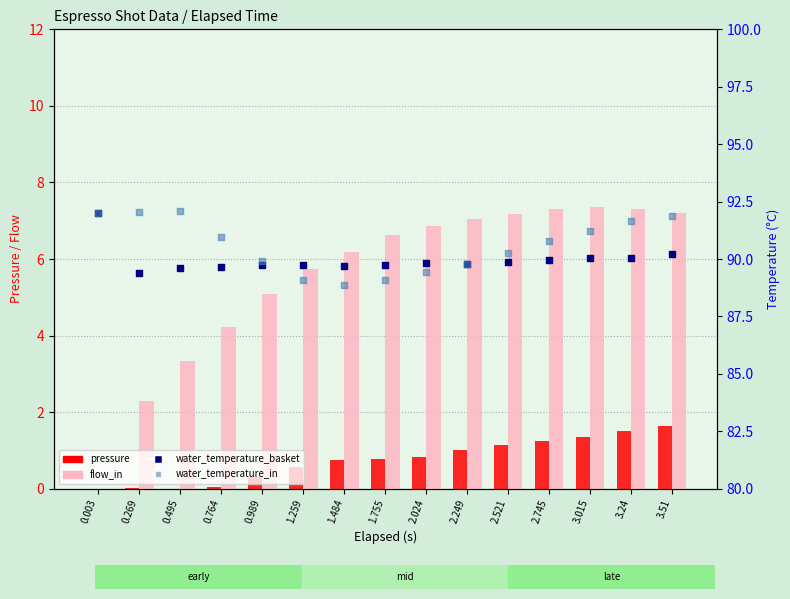

Which series contains the highest Y value?

water_temperature_in